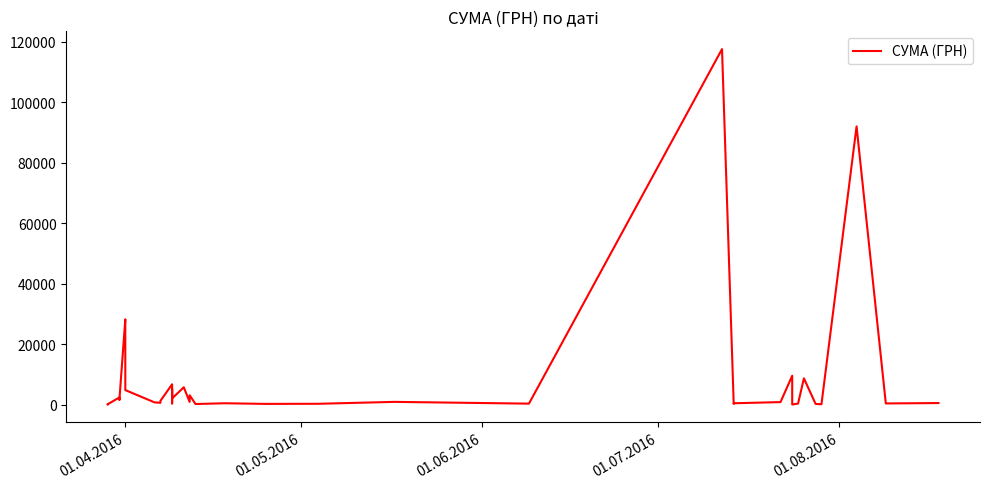

The chart shows a value of 1167.9 at 6. True or false?

False